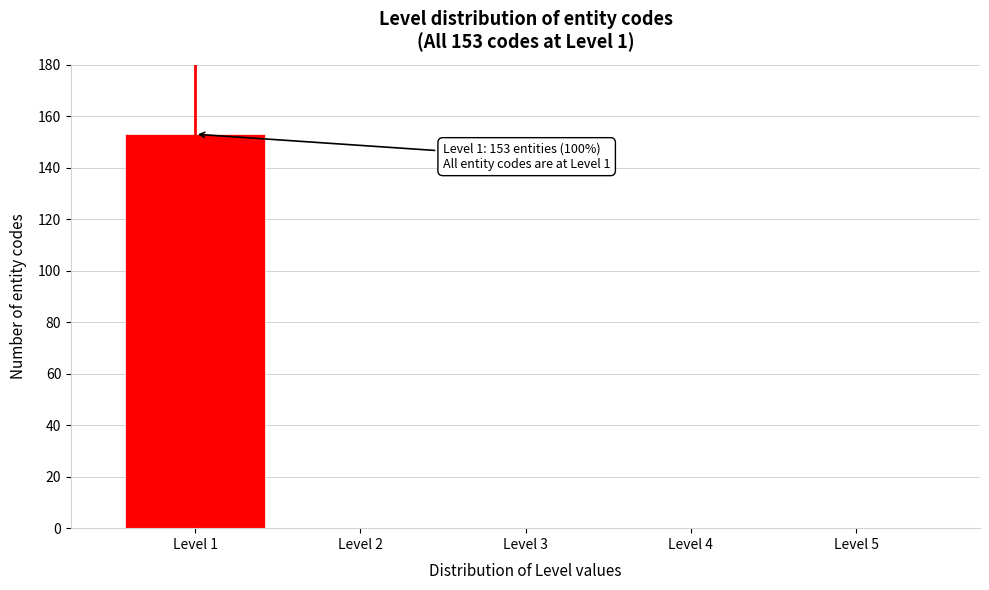

Reading left to right, transcribe all the data shown in this chart.

Level 1=153	Level 2=0	Level 3=0	Level 4=0	Level 5=0